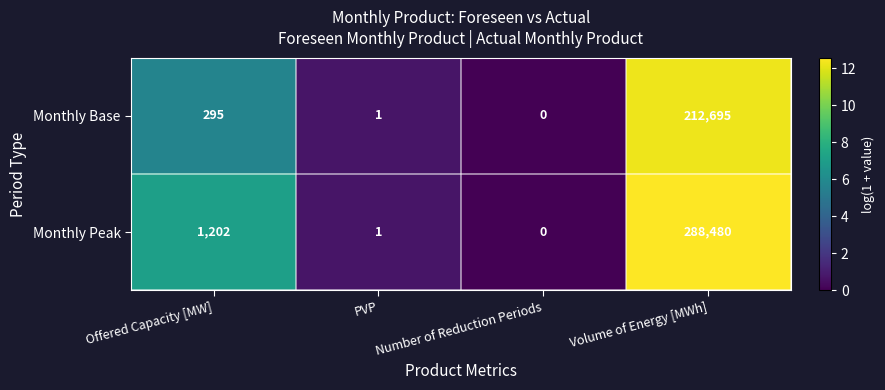

Which series changed the most between PVP and Volume of Energy [MWh]?

Monthly Peak